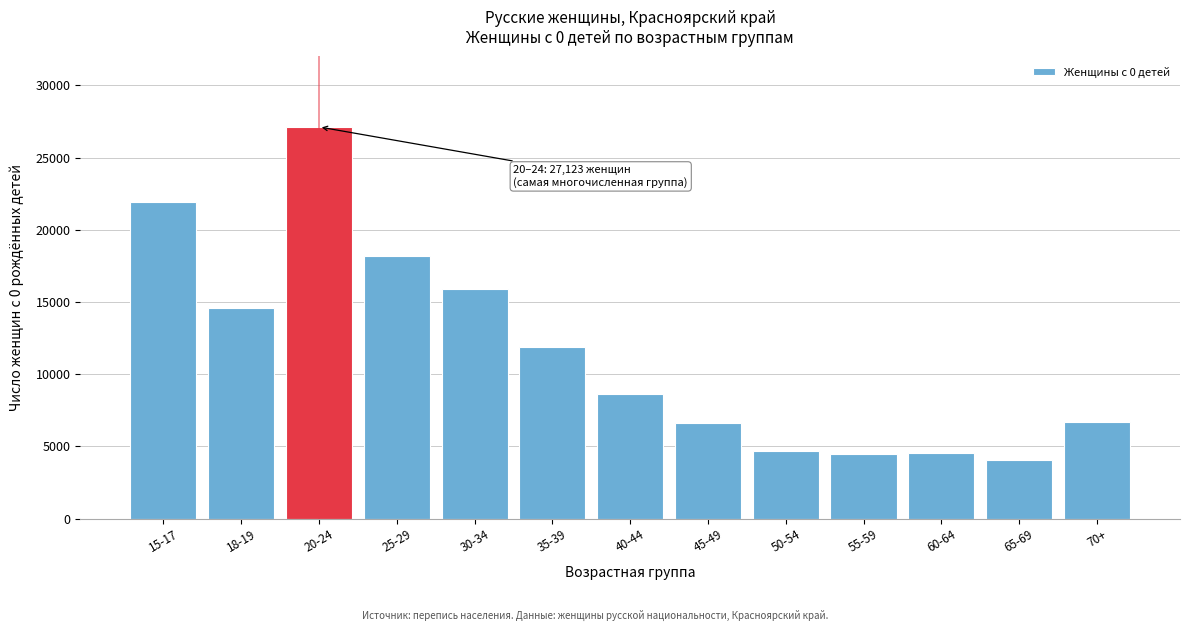

What is the value of the 10th bar from the left?

4442